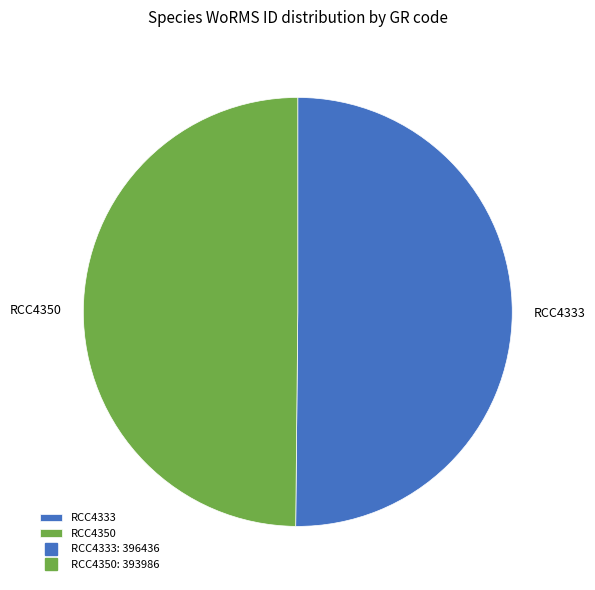

What is the ratio of the value at RCC4350 to the value at RCC4333?

1.0